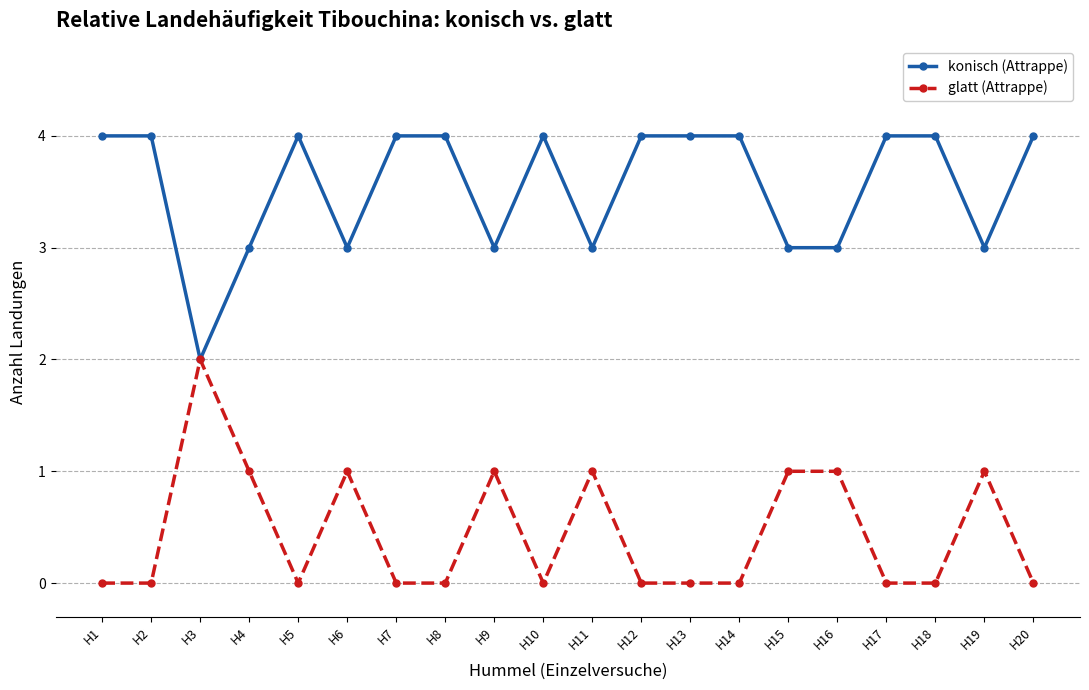

What are all the series names shown in the legend?

konisch (Attrappe), glatt (Attrappe)